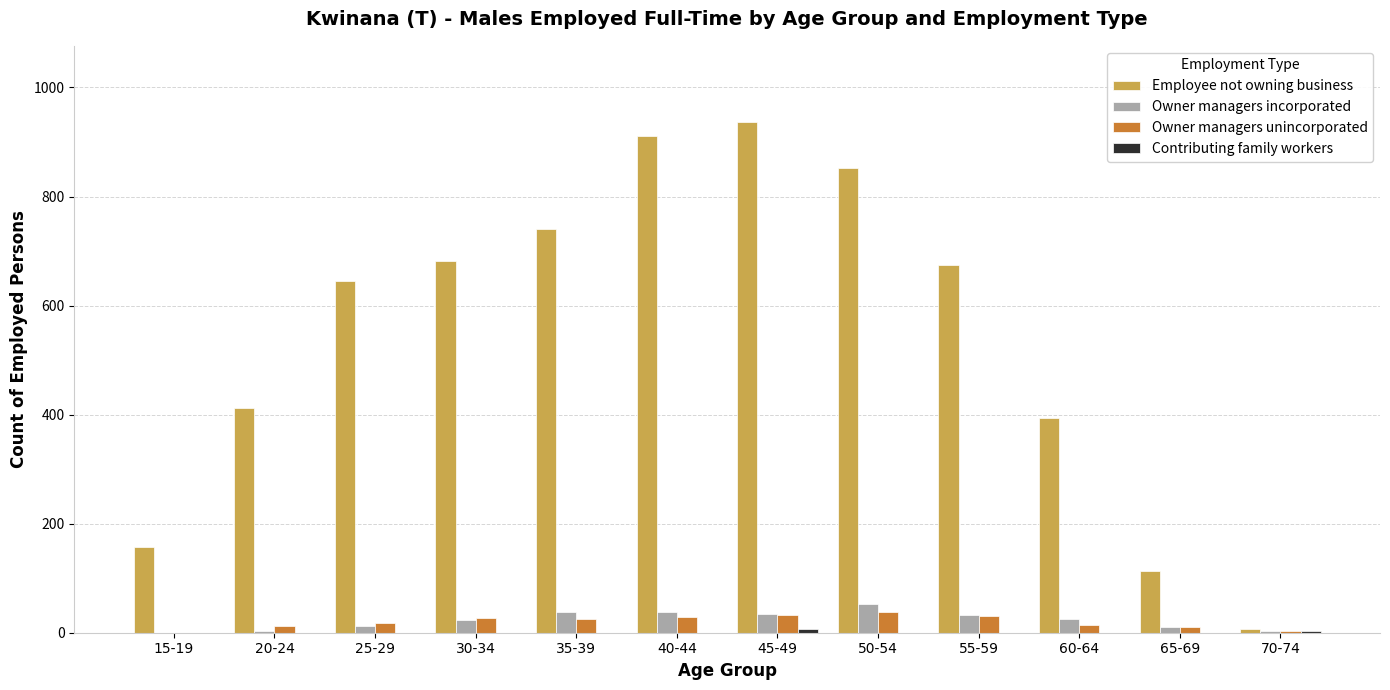

Between 25-29 and 70-74, which series saw the biggest shift?

Employee not owning business